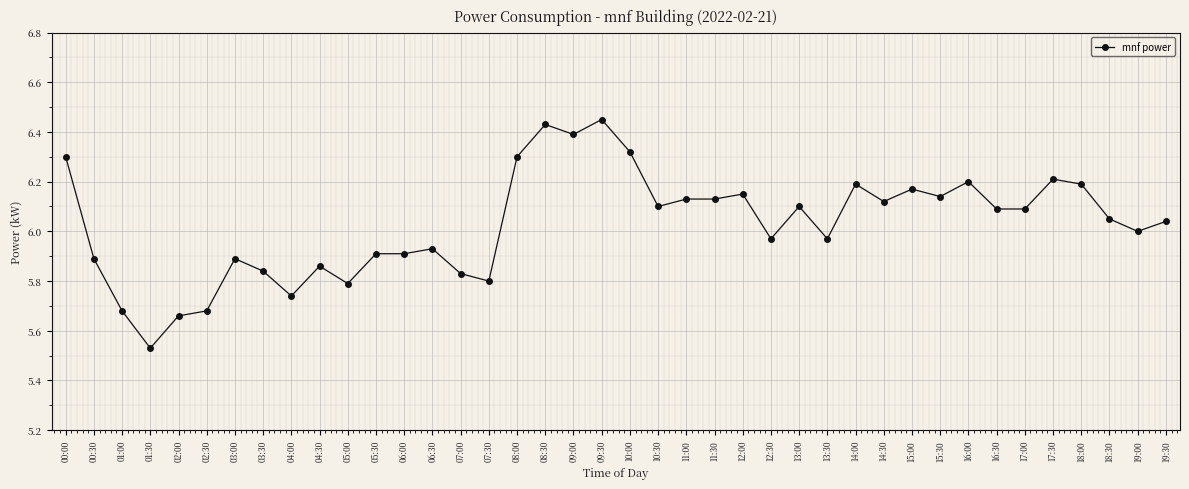

True or false: the data has more than 2 interior local peaks.

True